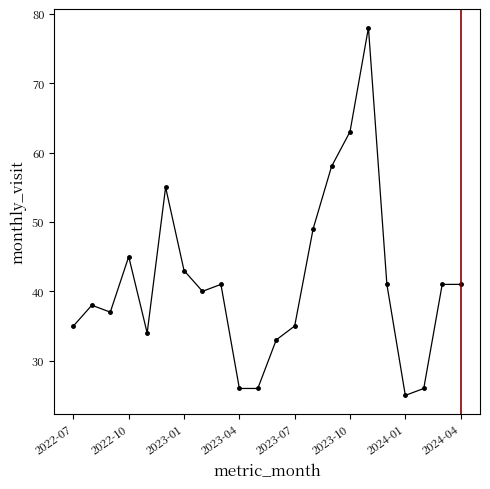

How many data points are less than 41?

11